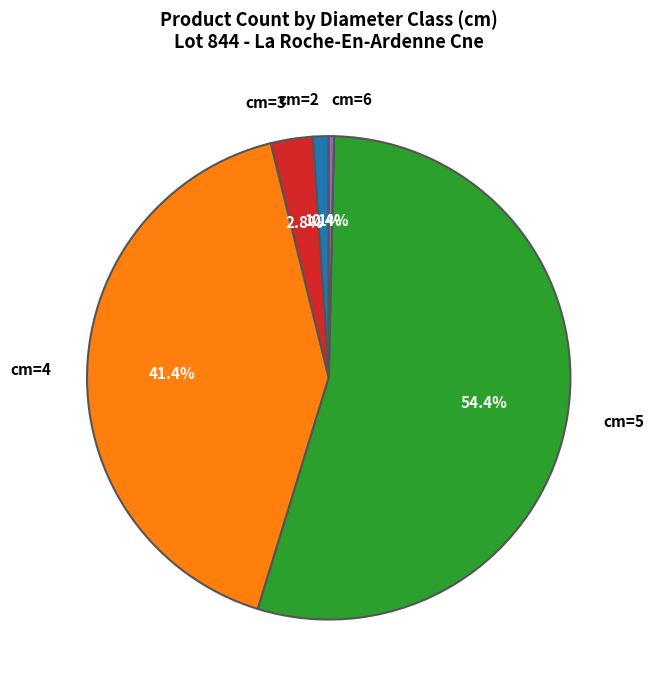

Is there a majority slice in this chart?

Yes